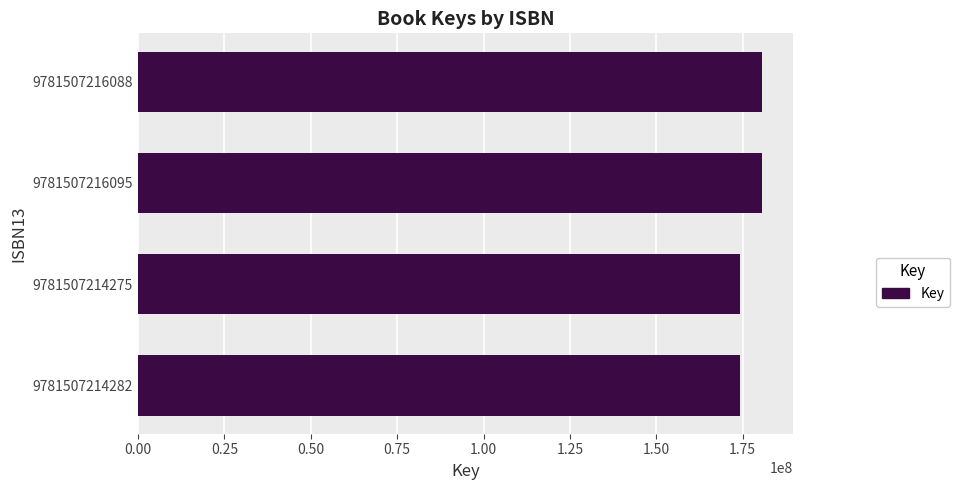

Count the number of data series in this chart.

1